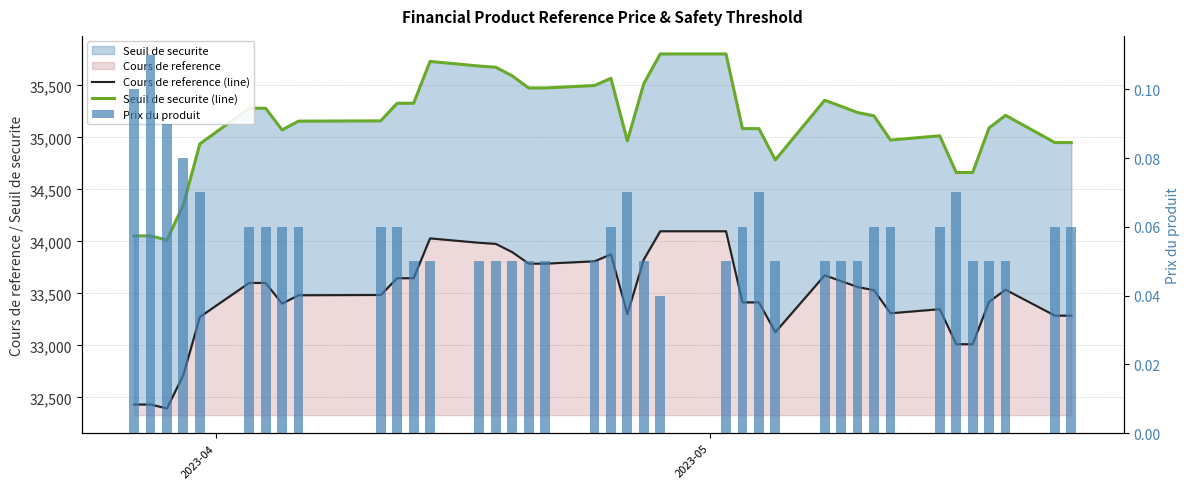

Which series has the largest range (max minus min)?

Seuil de securite (line)